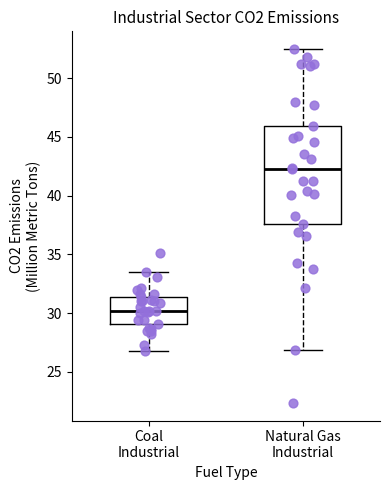

Reading left to right, transcribe this box plot: for each box, give where its median line is, the range the box spans, and where its two whiskers end, as read against the y-axis. The values are not printed on the chart, so give them approximately, as read against the axis.

Coal Industrial: median 30.0, box 29.0 to 31.5, whiskers 27.0 to 33.5
Natural Gas Industrial: median 42.0, box 37.5 to 46.0, whiskers 27.0 to 52.5